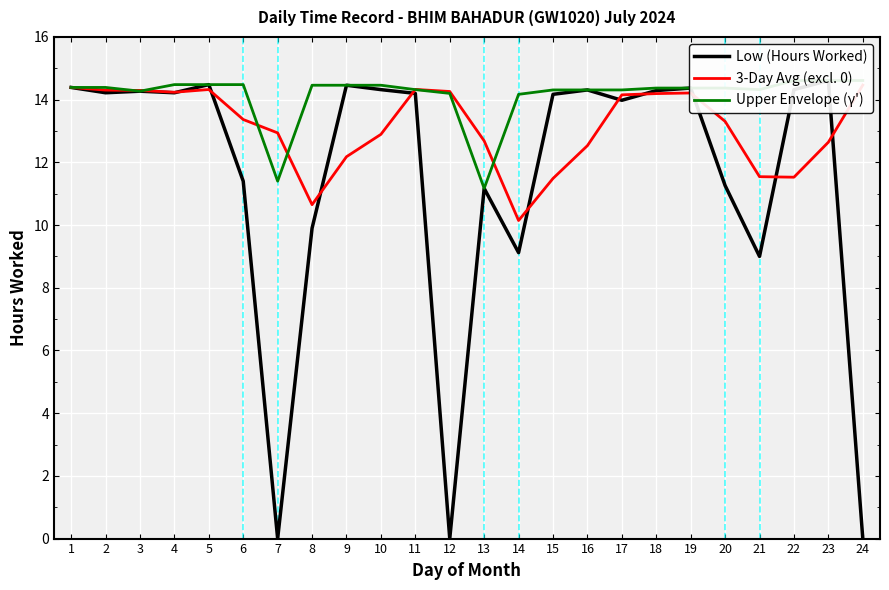

How many interior local valleys does the 3-Day Avg (excl. 0) series have?

4